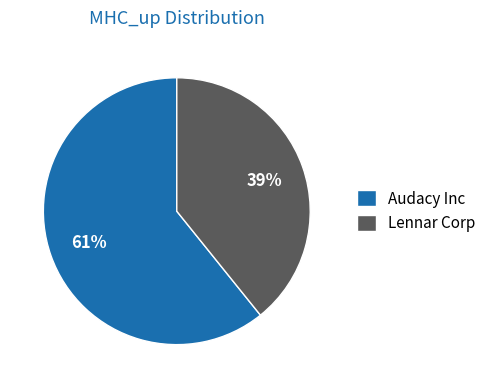

To the nearest percent, what is the average slice percentage?

50%